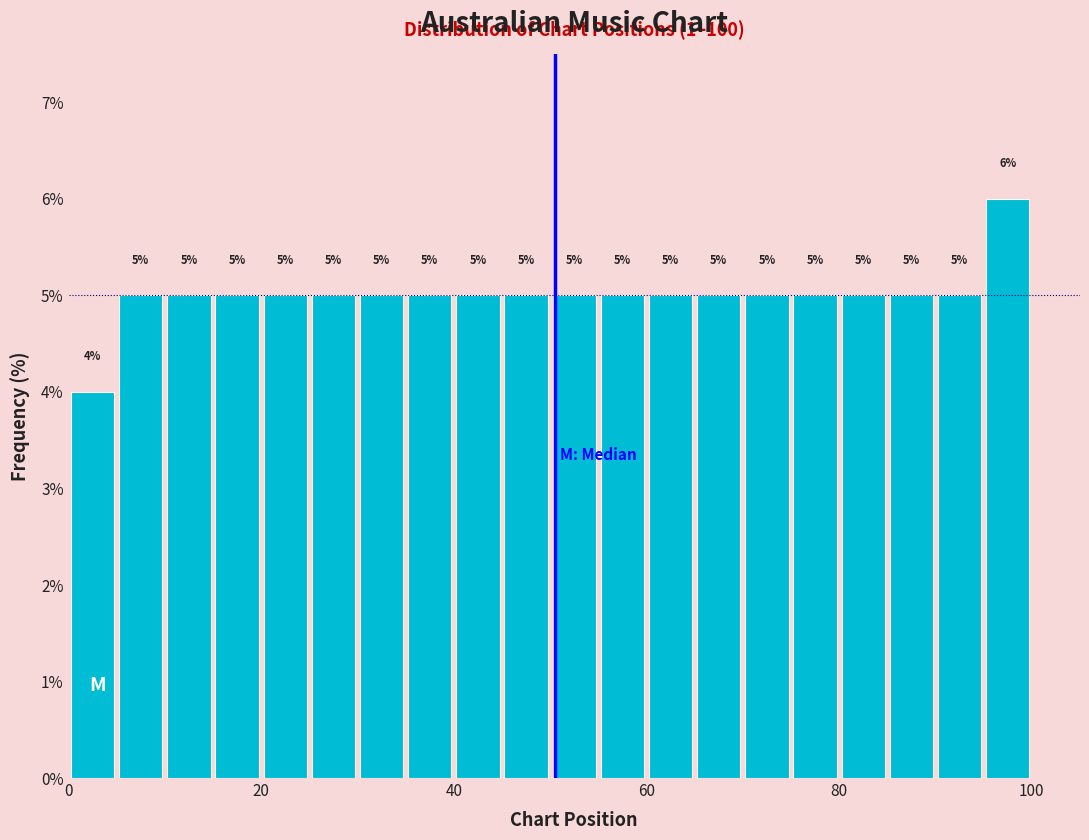

Around what value on the x-axis is the tallest bar? Give the approximate position of its centre, as read against the axis.

98